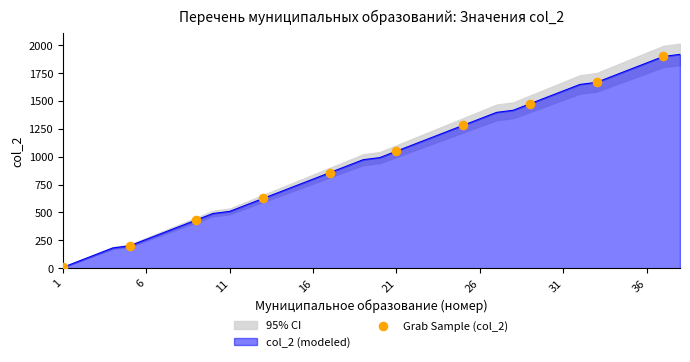

Between 31 and 21, which is larger?

31